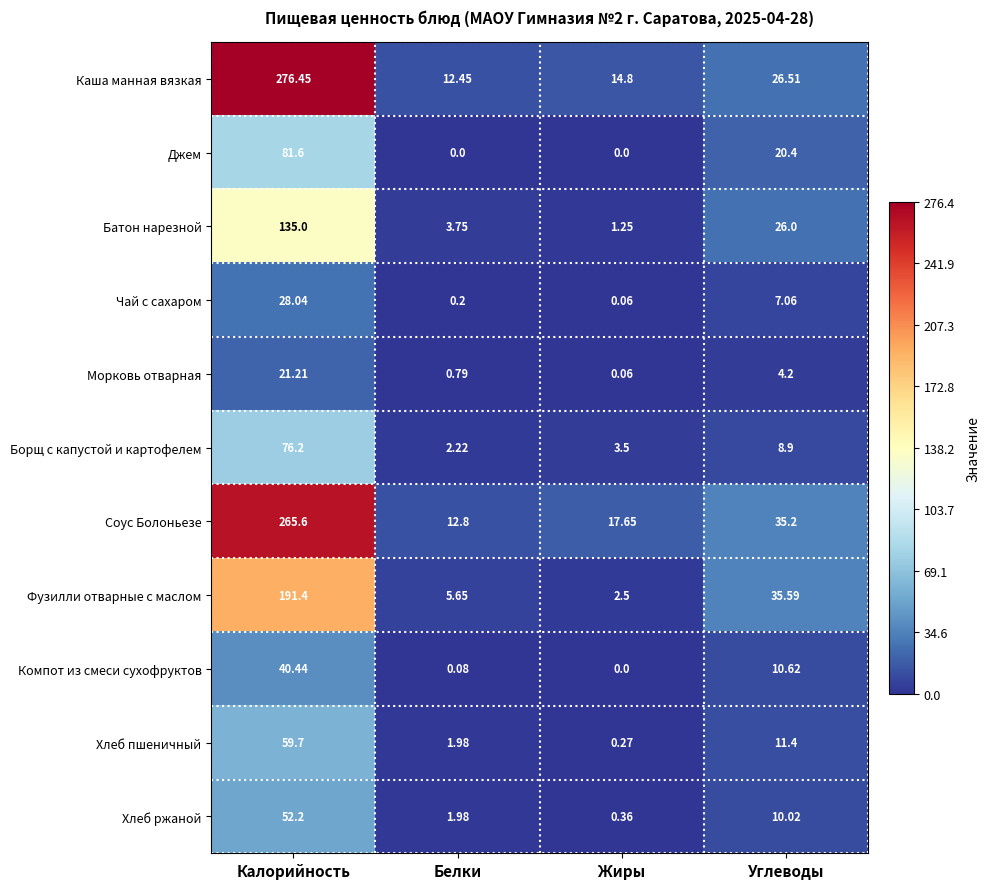

Which category has the highest value in the Джем series?

Калорийность